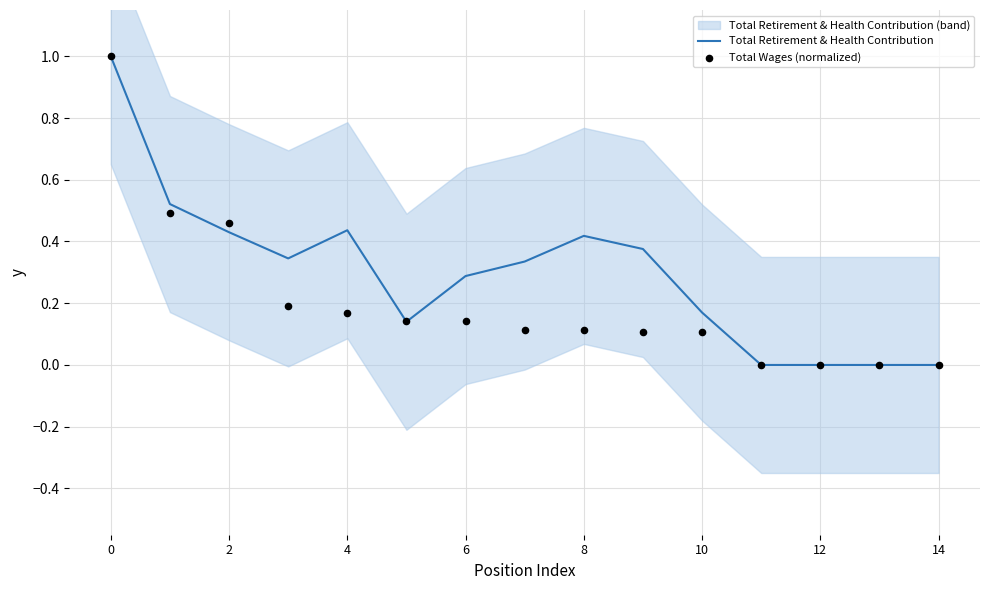

What is the total value across all series at 9?

0.5